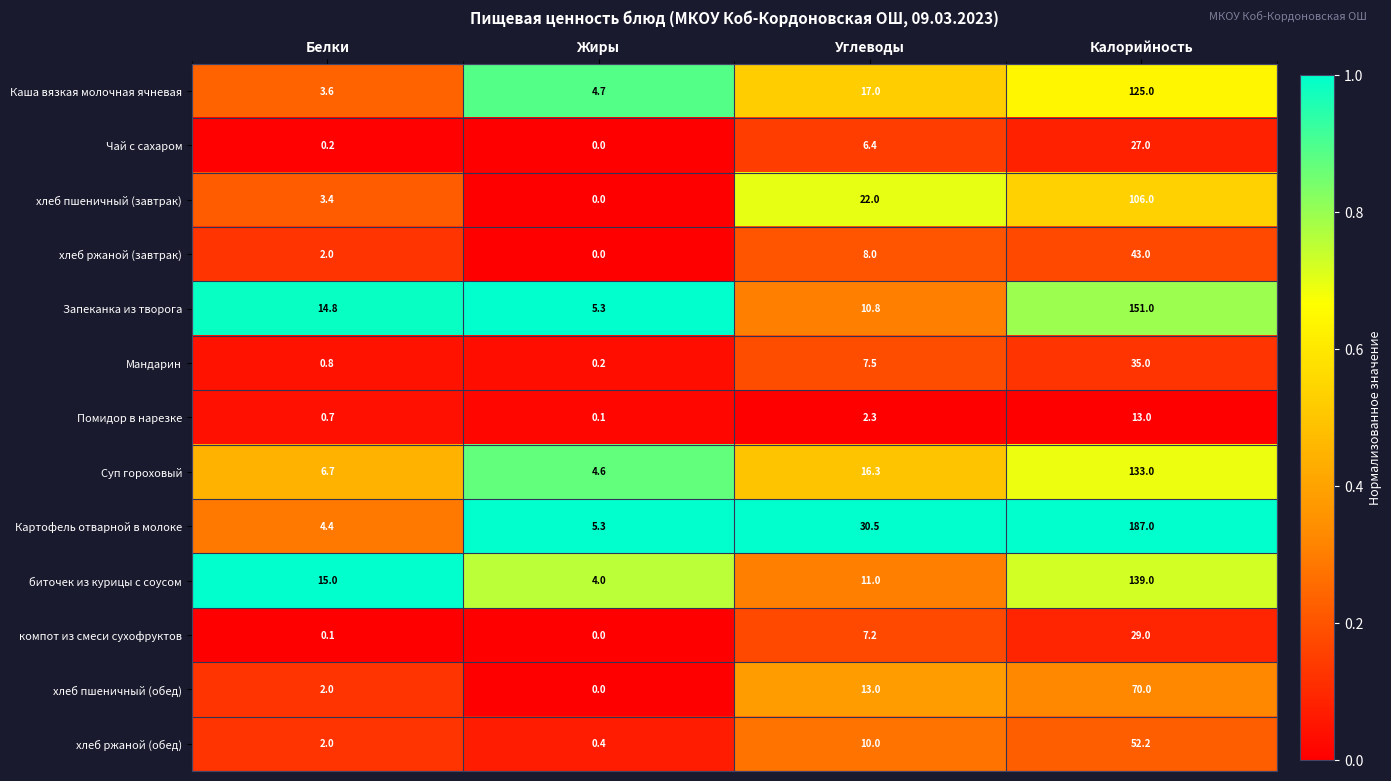

Read the Суп гороховый value at Жиры.

4.6